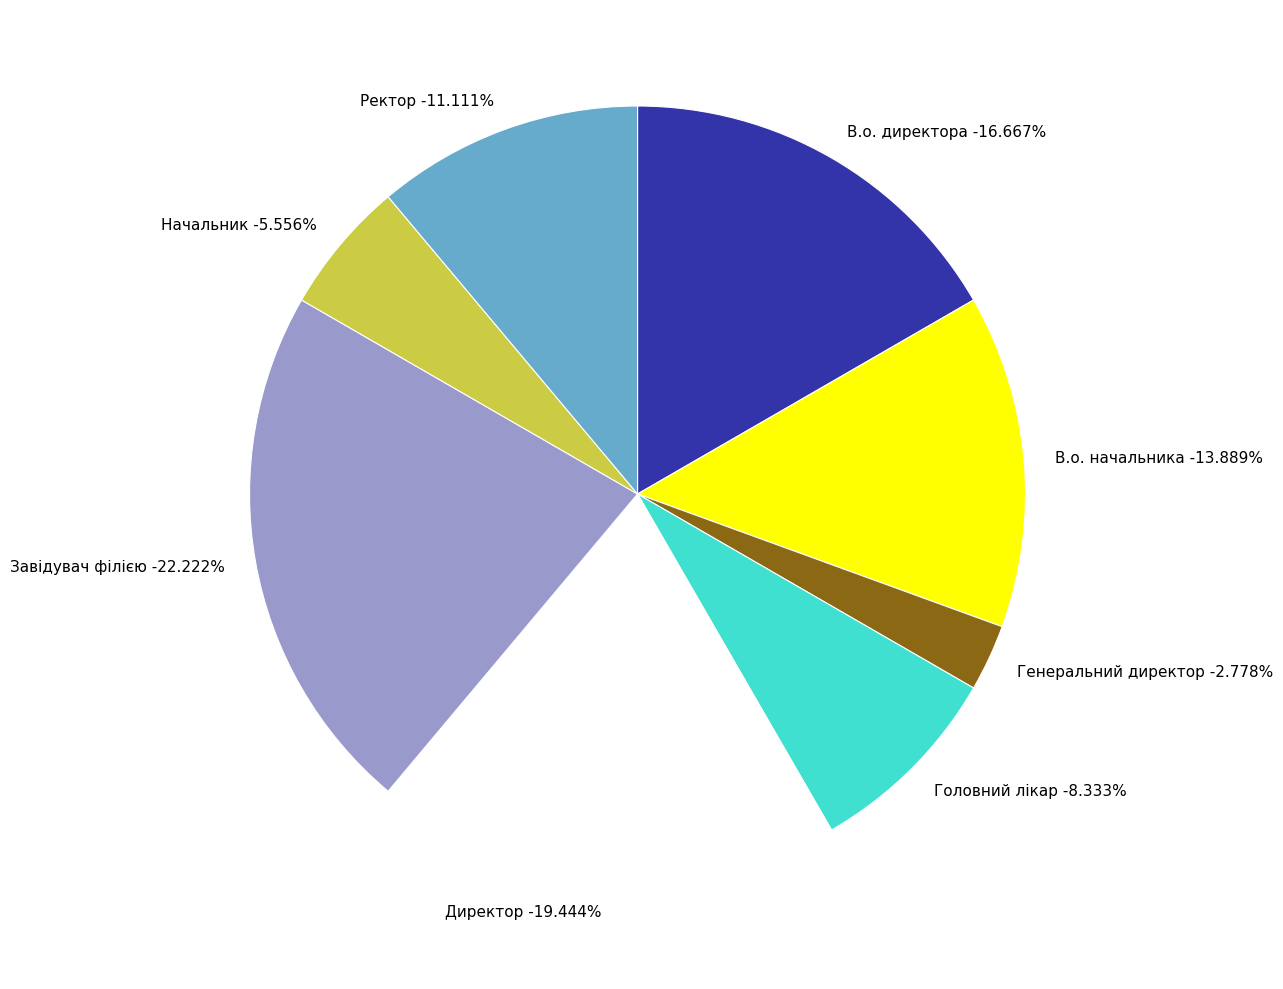

To the nearest percent, what is the difference between the Головний лікар and Директор slice percentages?

11%